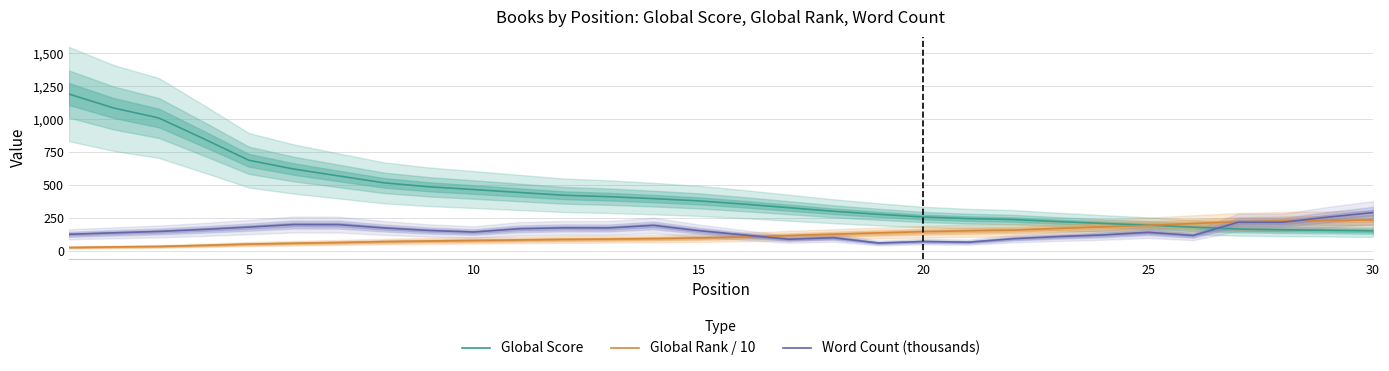

At which label is Word Count (thousands) closest to 176?

11